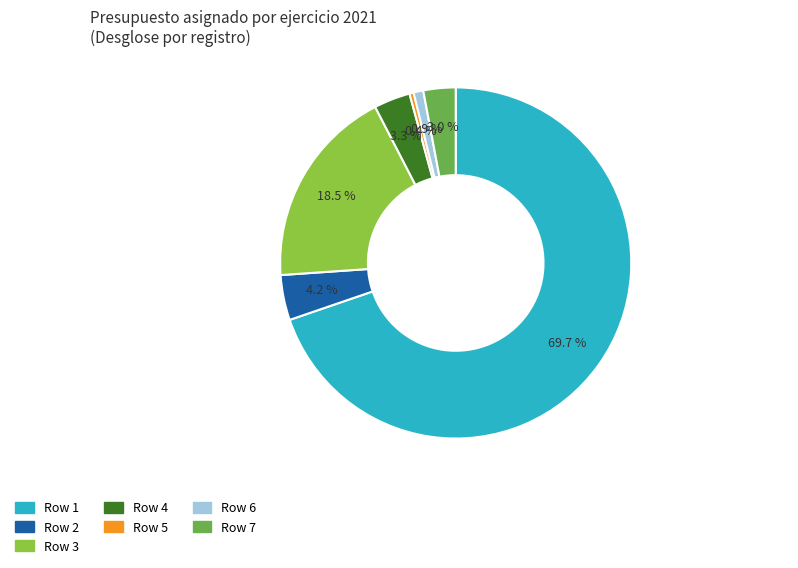

What portion of the pie excludes Row 2?

95.8%